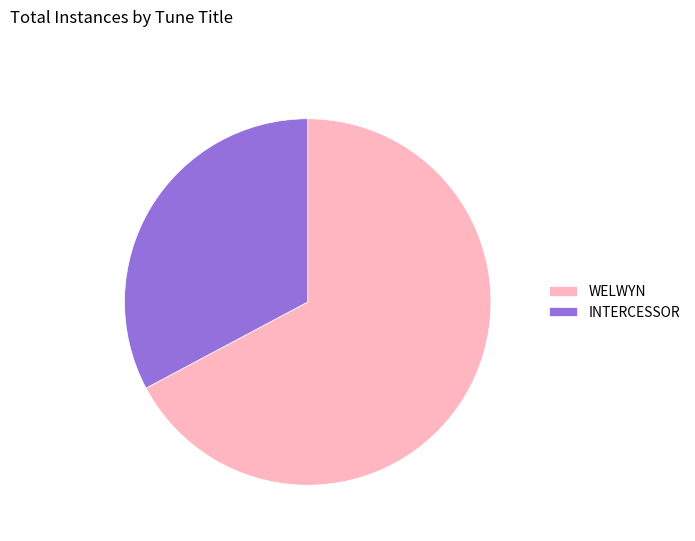

How many segments does this pie chart have?

2